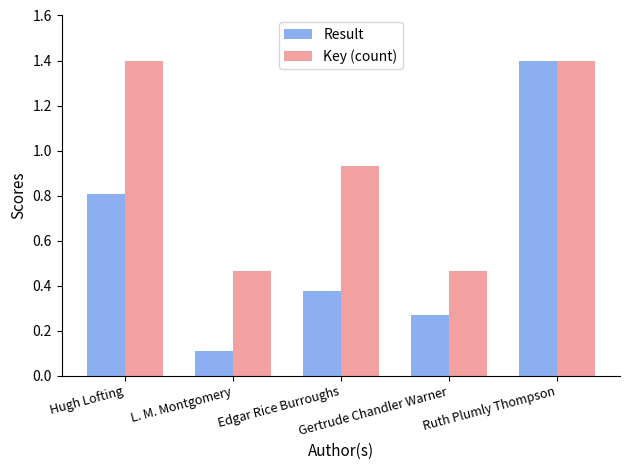

Which series has the largest range (max minus min)?

Result